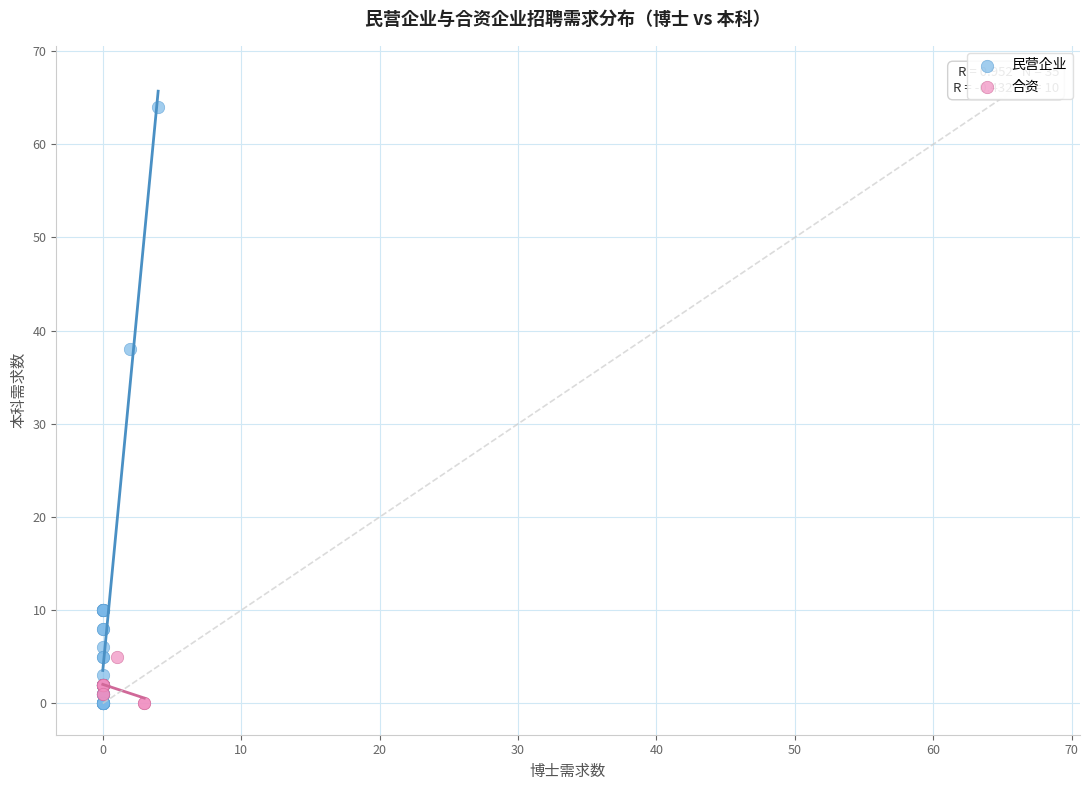

Which series reaches the maximum Y coordinate?

民营企业